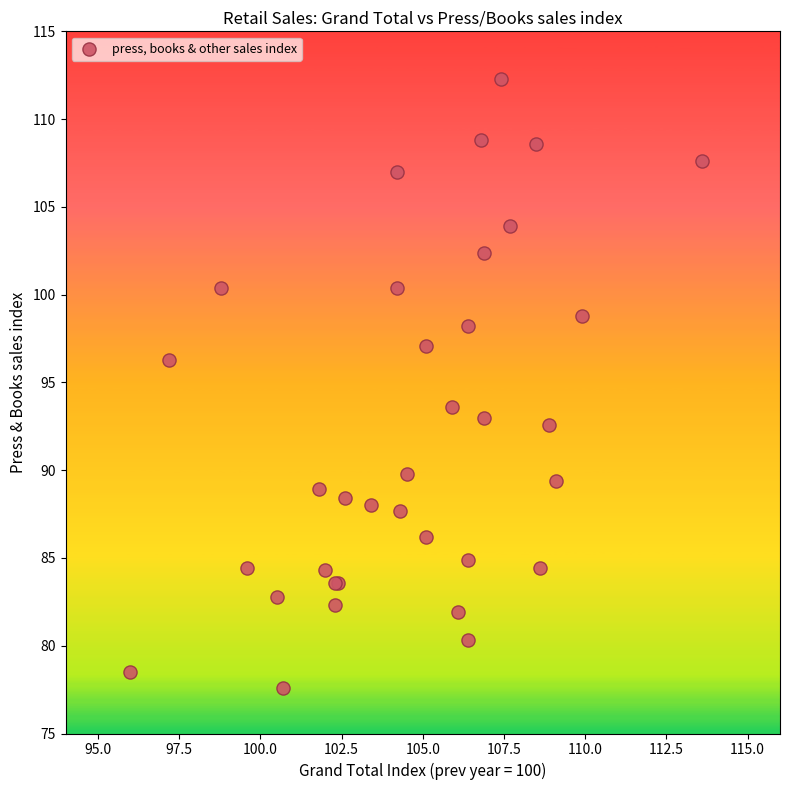

What Y value in the scatter plot is closest to 94?

93.6